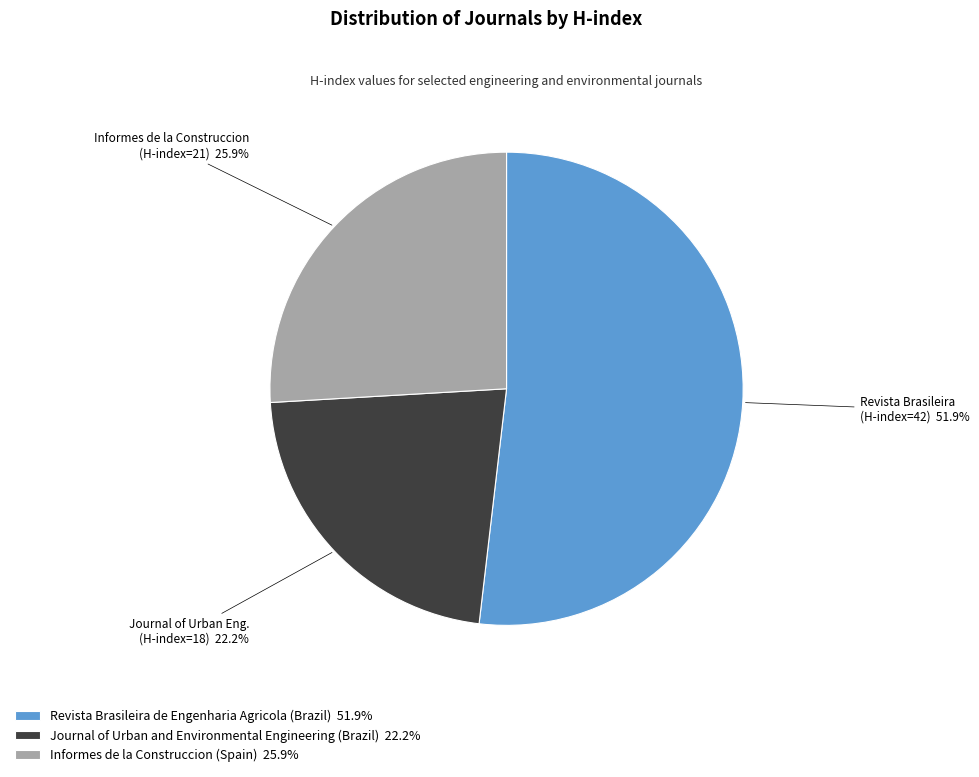

Which has a higher value, Revista Brasileira de Engenharia Agricola (Brazil) or Journal of Urban and Environmental Engineering (Brazil)?

Revista Brasileira de Engenharia Agricola (Brazil)